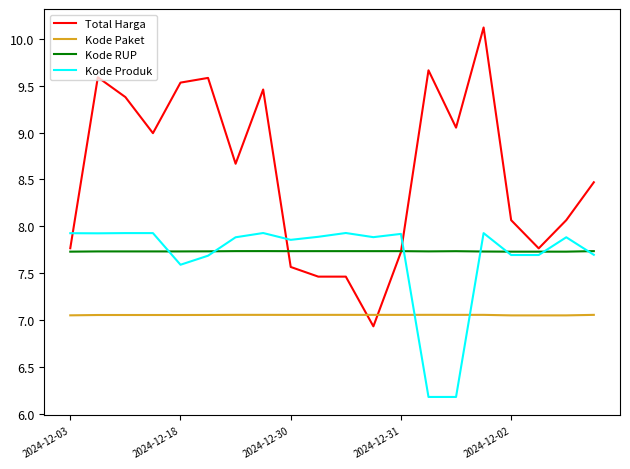

True or false: Kode Paket and Kode RUP cross at least once.

False